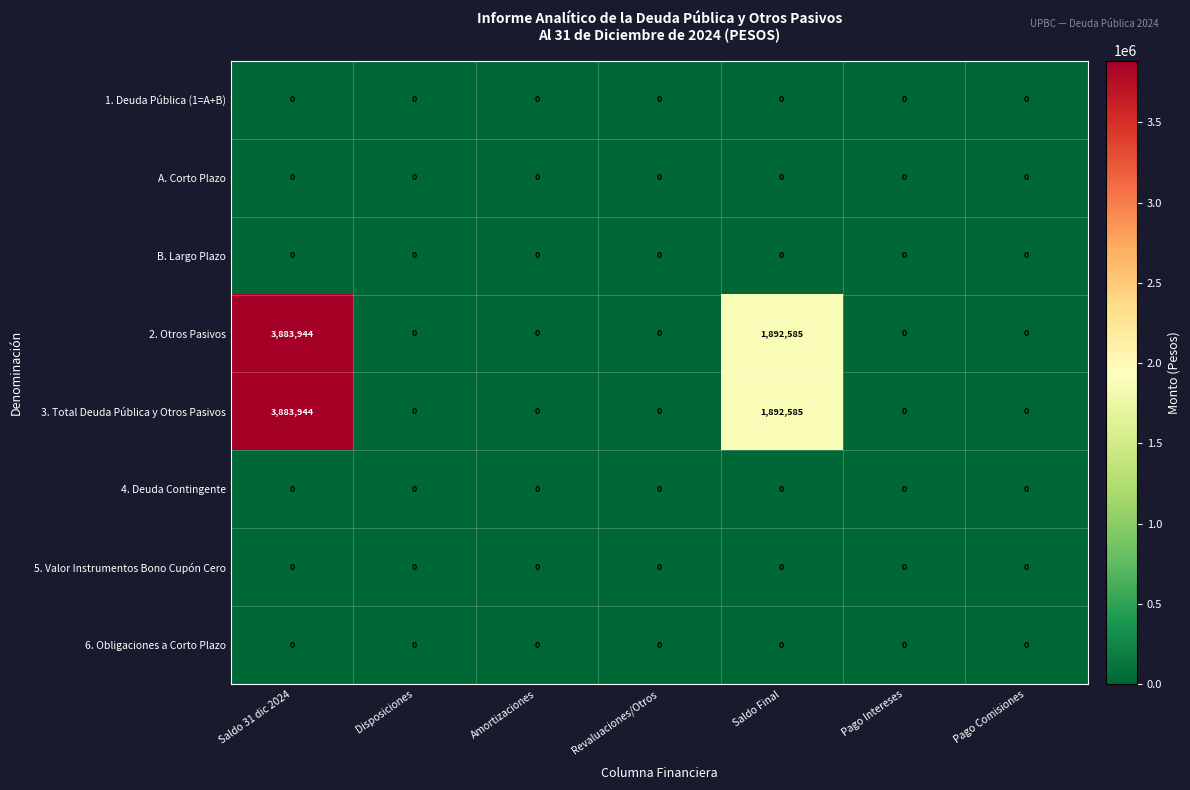

Is the value of 2. Otros Pasivos at Saldo 31 dic 2024 greater than the value of 1. Deuda Pública (1=A+B) at Pago Comisiones?

Yes